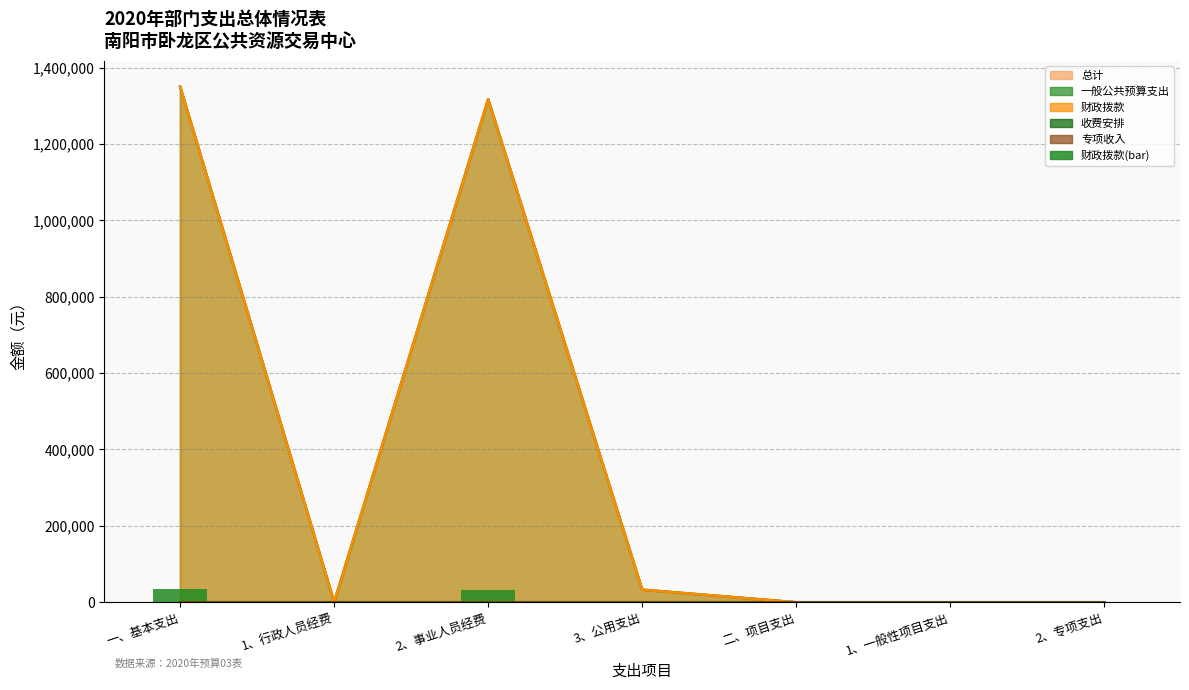

Which has a higher value, 3、公用支出 or 一、基本支出?

一、基本支出